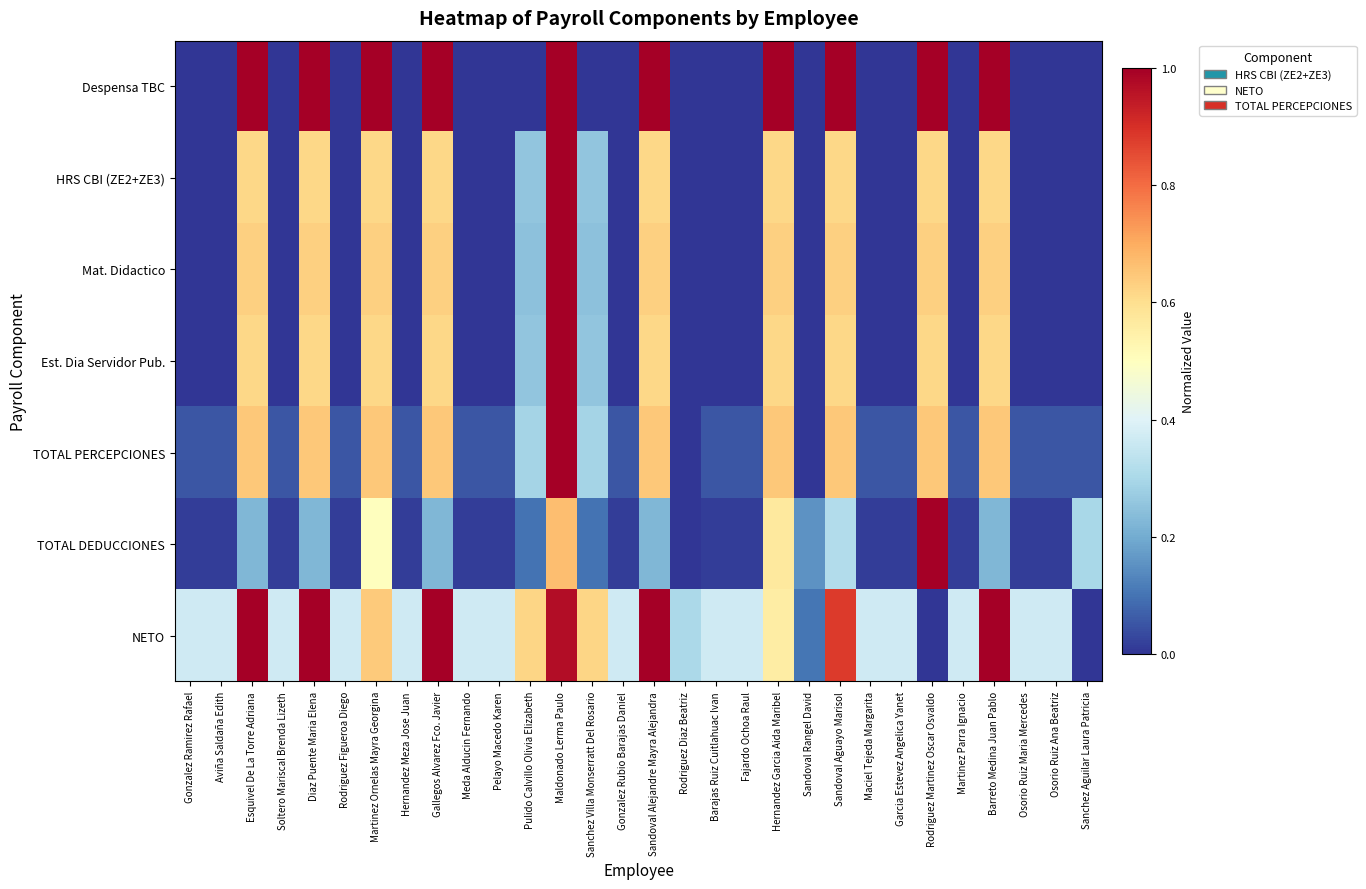

What is the total value across all series at Pelayo Macedo Karen?

0.4